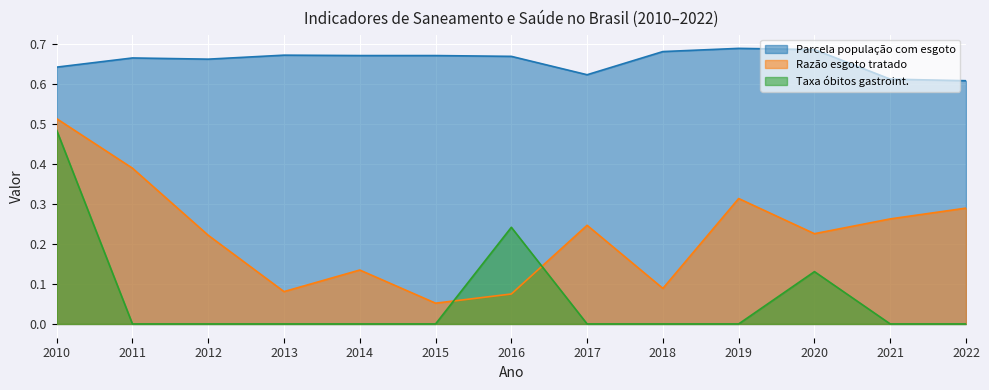

Reading right to left, list all the values displayed in this chart.

Parcela população com esgoto: 0.6	0.6	0.7	0.7	0.7	0.6	0.7	0.7	0.7	0.7	0.7	0.7	0.6
Razão esgoto tratado: 0.3	0.3	0.2	0.3	0.1	0.2	0.1	0.1	0.1	0.1	0.2	0.4	0.5
Taxa óbitos gastroint.: 0.0	0.0	0.1	0.0	0.0	0.0	0.2	0.0	0.0	0.0	0.0	0.0	0.5